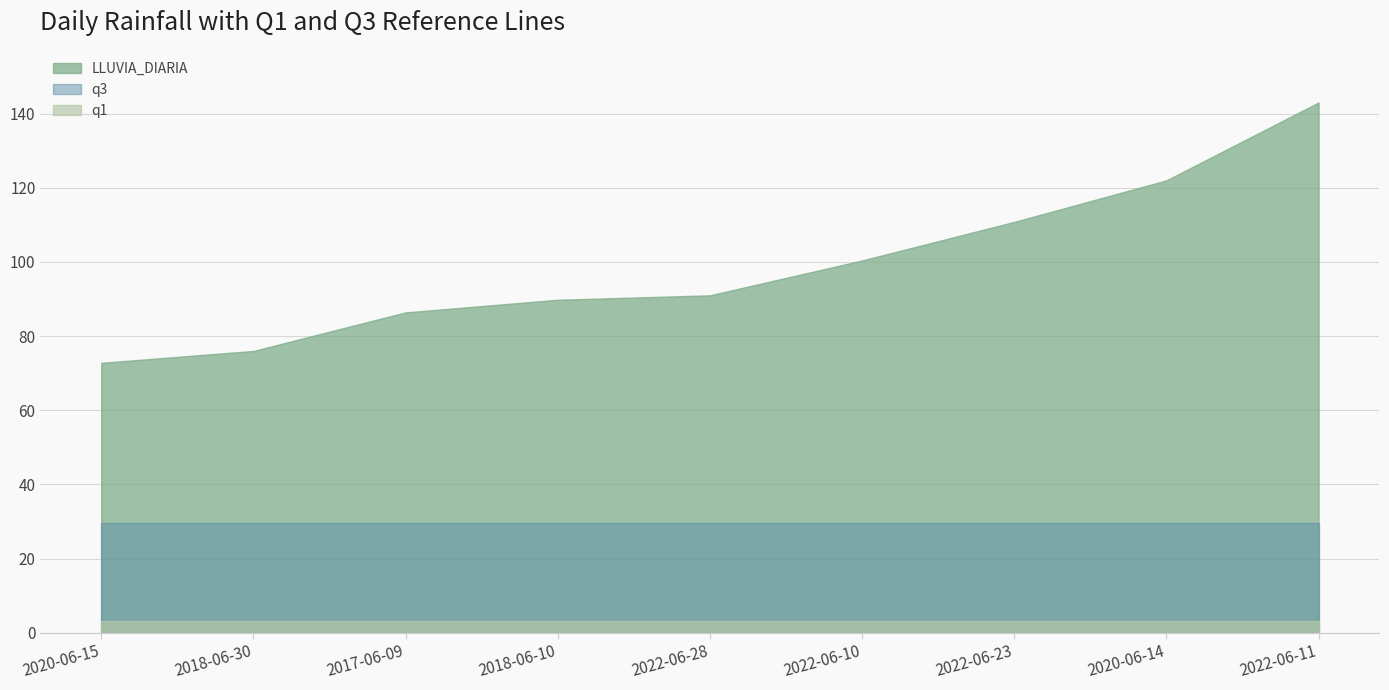

Where does the LLUVIA_DIARIA series first go above 91?

2022-06-10